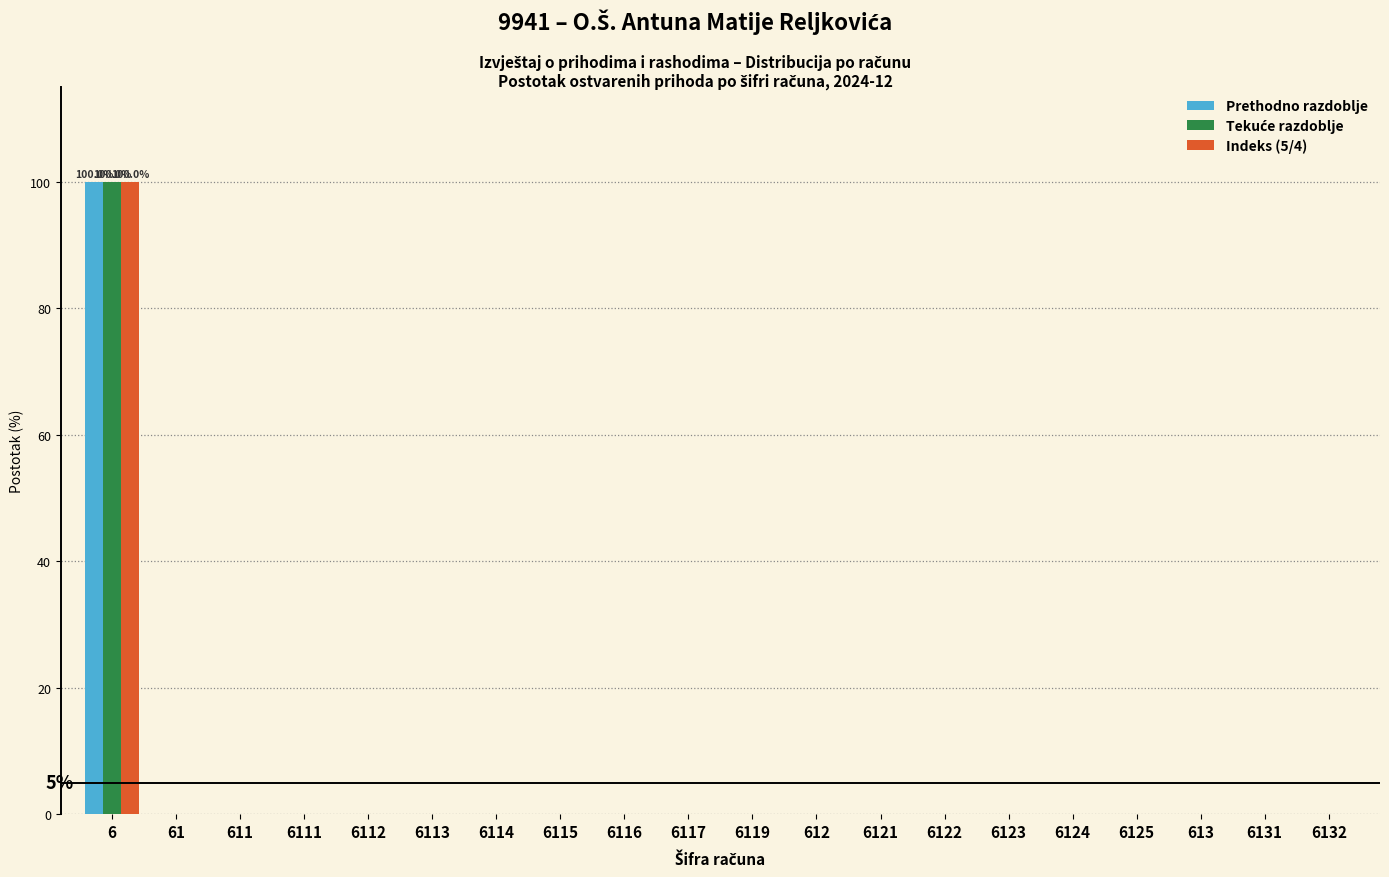

What is the maximum value shown in the chart?

100